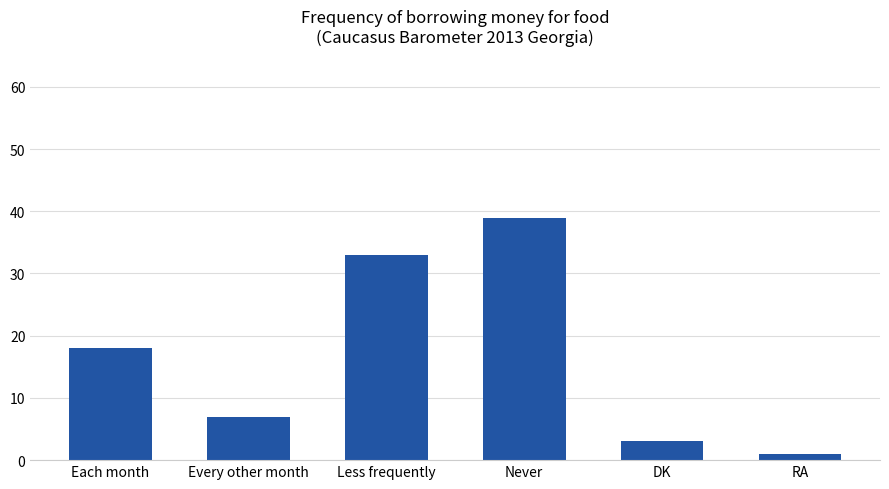

The value at DK is 3. True or false?

True